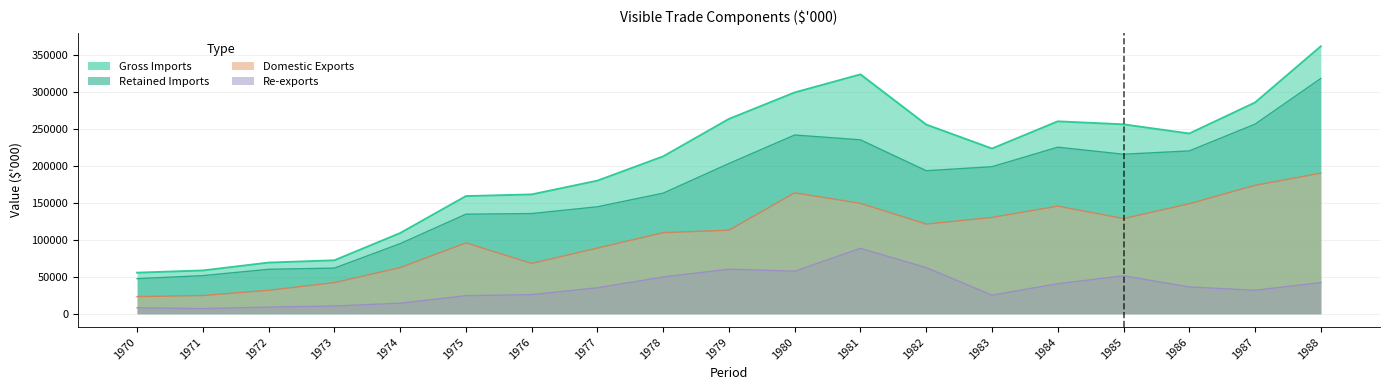

What is the difference between the Domestic Exports values at 1986 and 1985?

20098